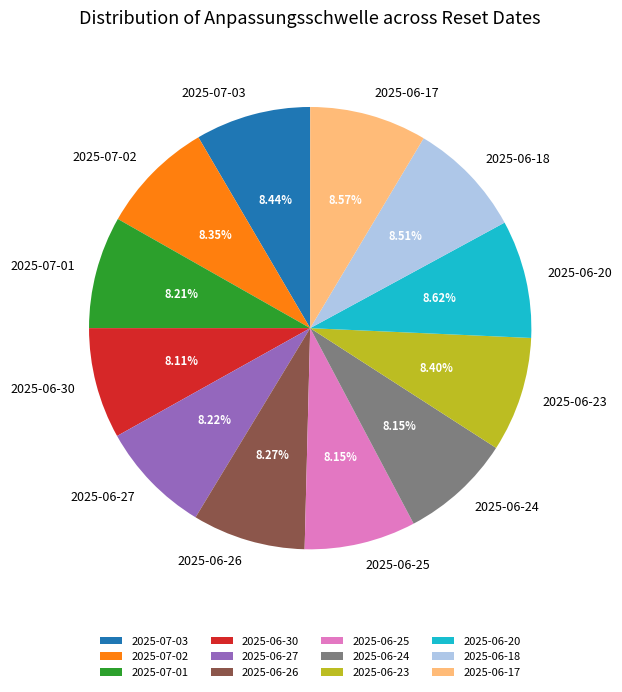

To the nearest percent, what is the difference between the largest and smallest slice percentages?

1%